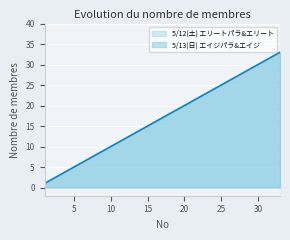

At how many categories does at least one series exceed 28?

5